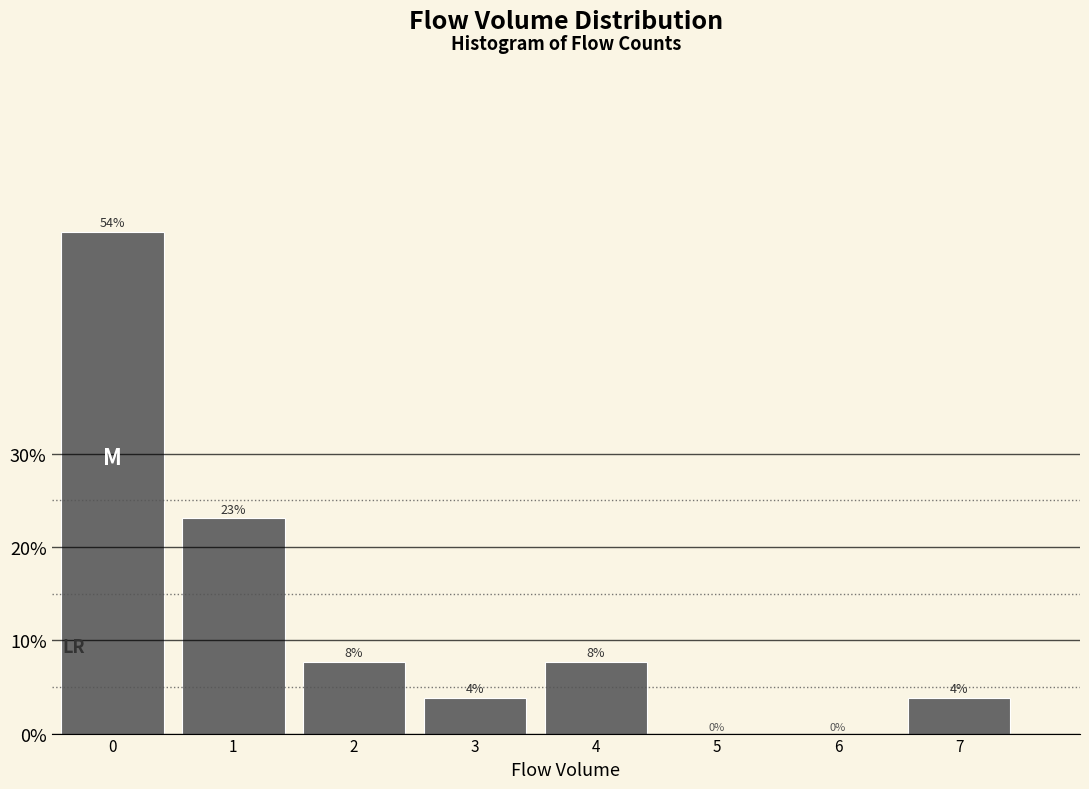

Is it true that the value at 5 is 18.5?

False